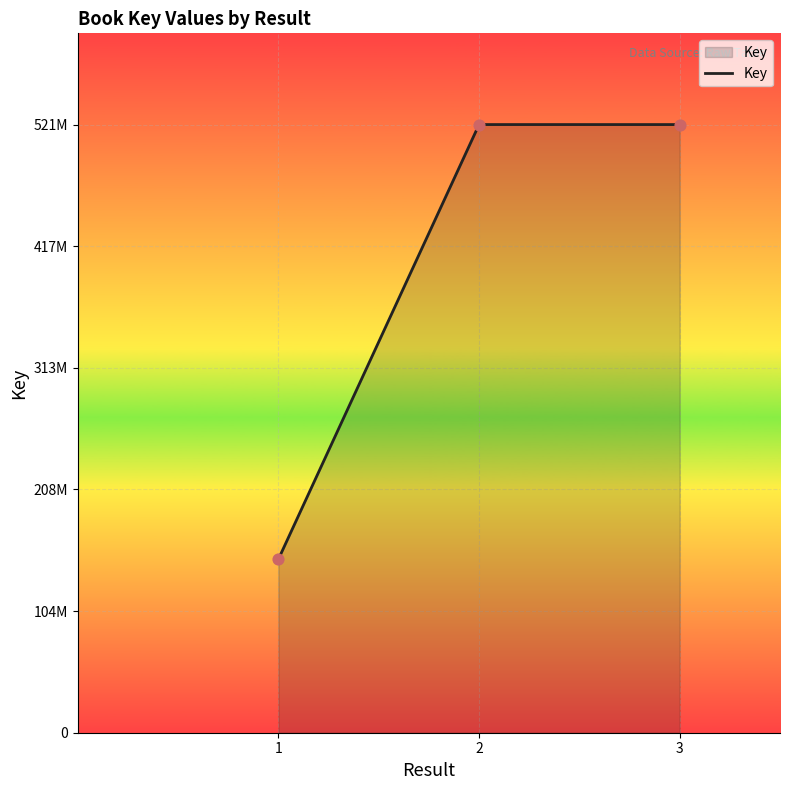

Does the chart have visible grid lines?

Yes